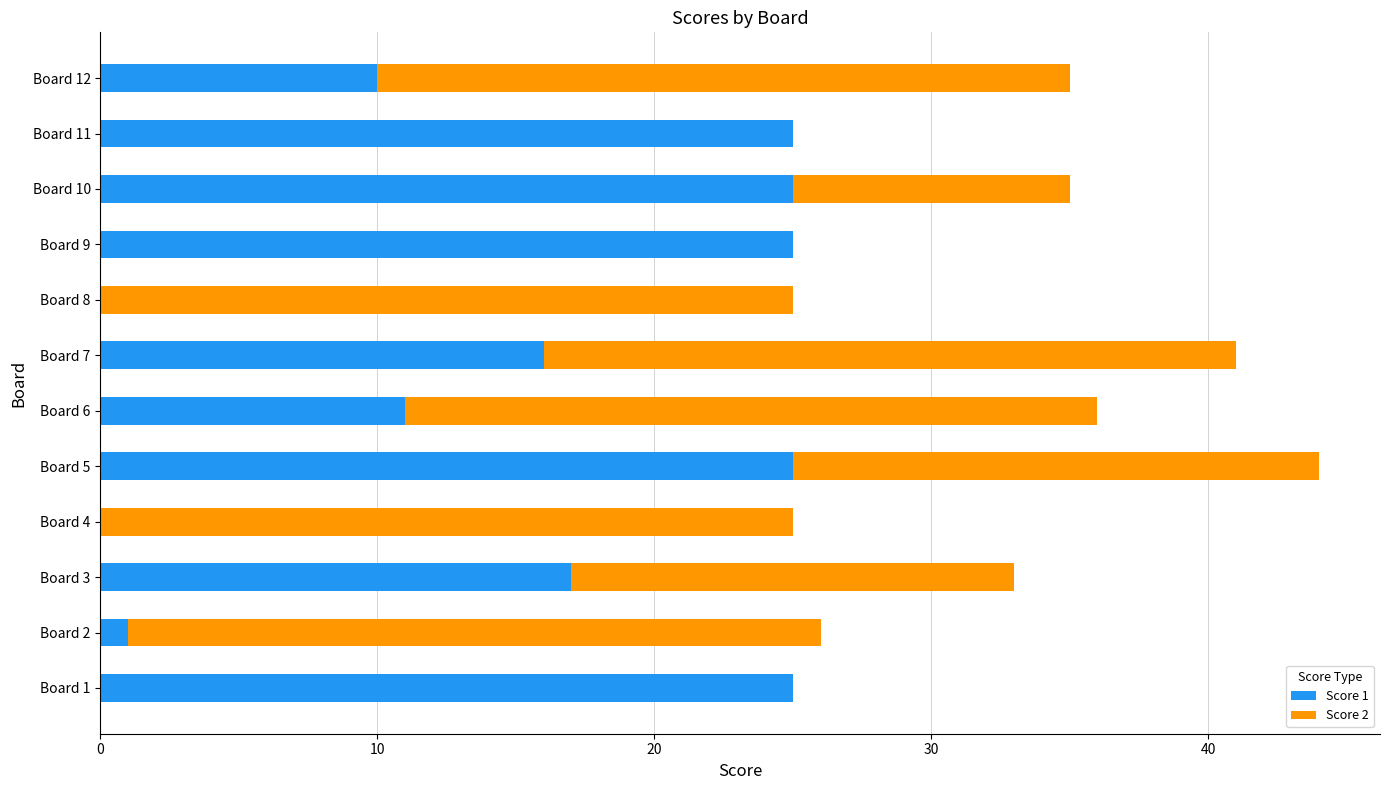

The Score 1 series shows 25 at Board 9. True or false?

True